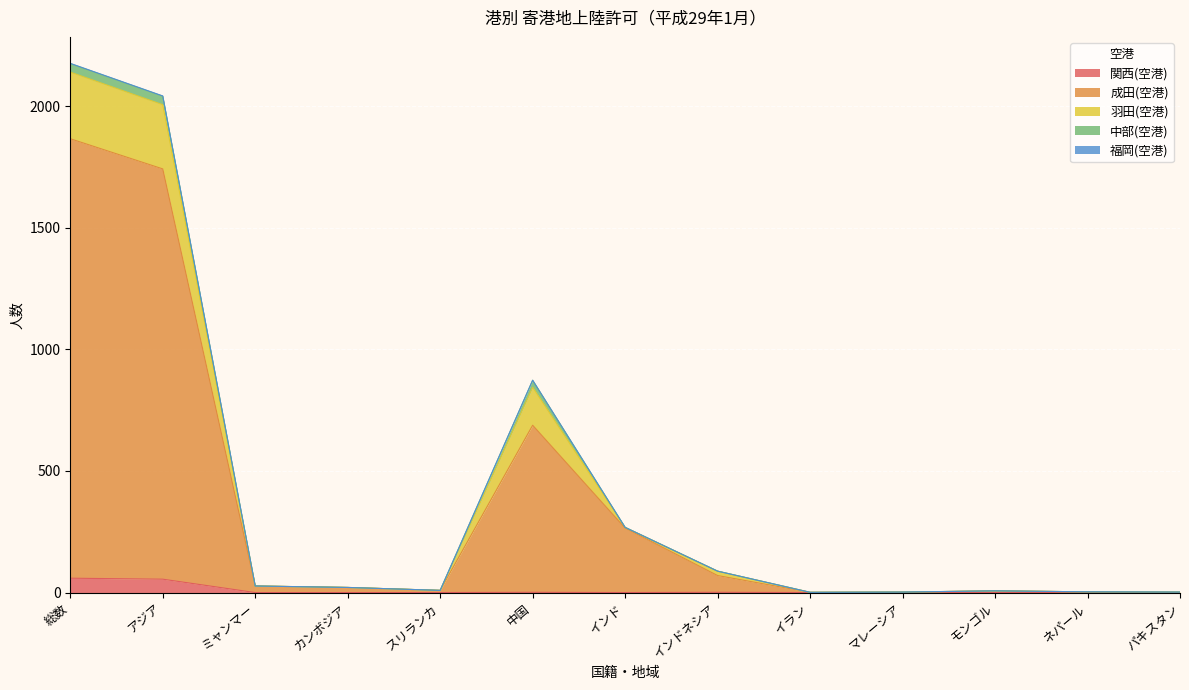

What is the label of the 12th point from the right?

アジア